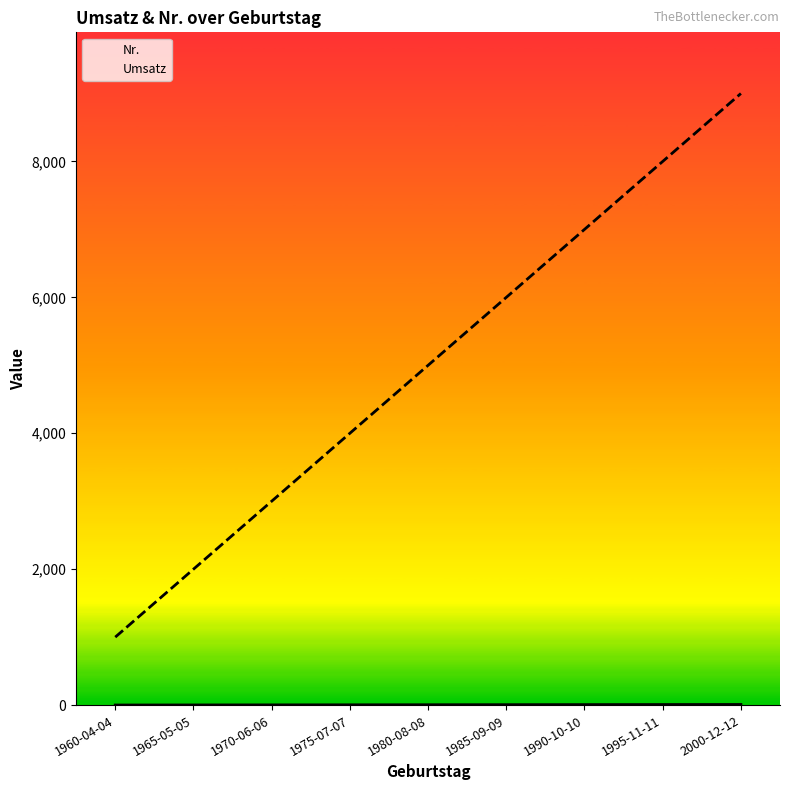

Count the Umsatz values in the range 3000 to 7000.

5